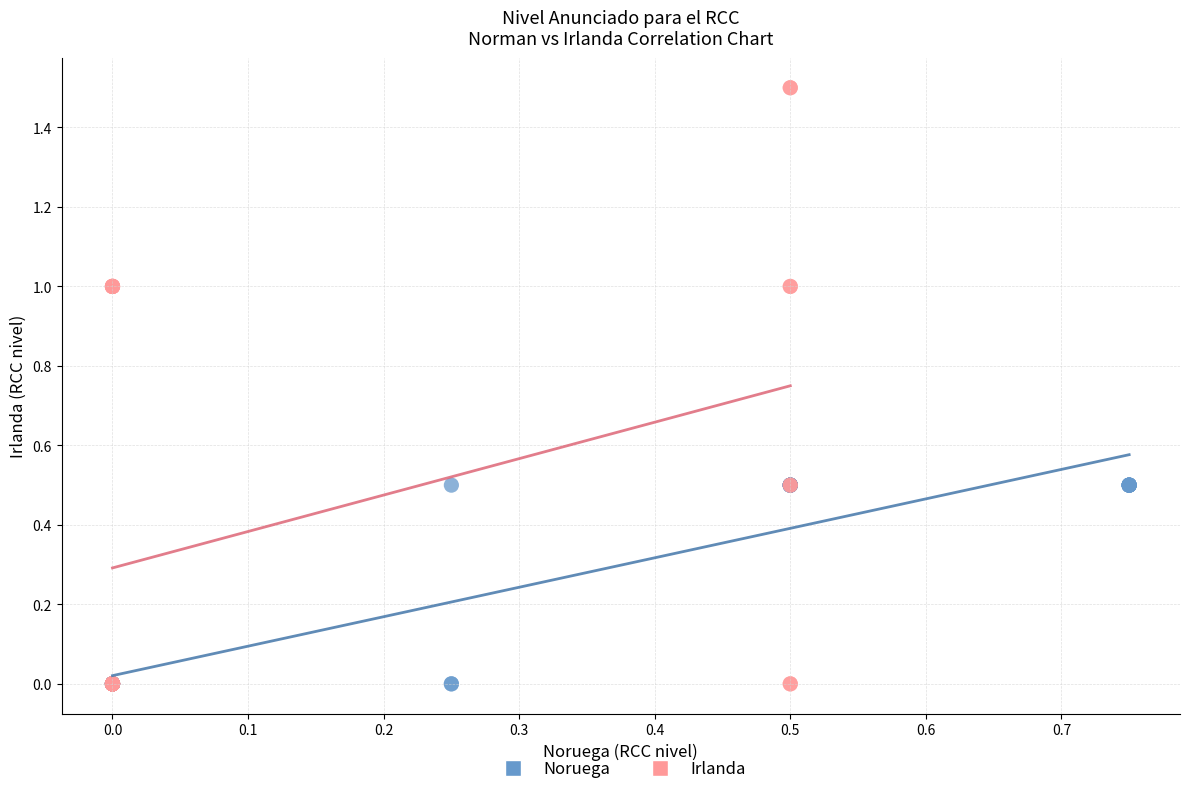

Which series reaches the maximum Y coordinate?

Irlanda